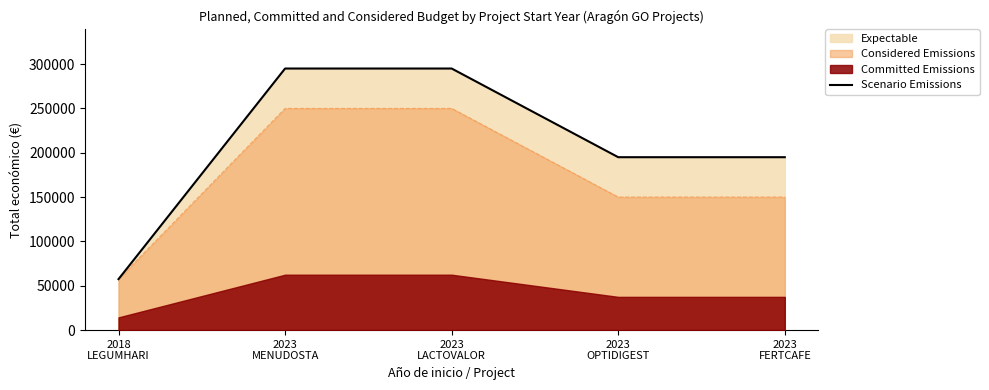

Count the number of values greater than 195000.

2